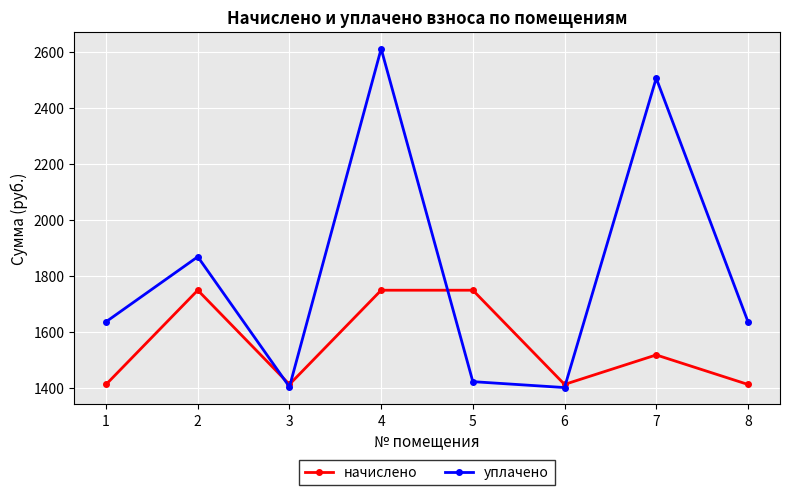

Which series has the largest total across all categories?

уплачено